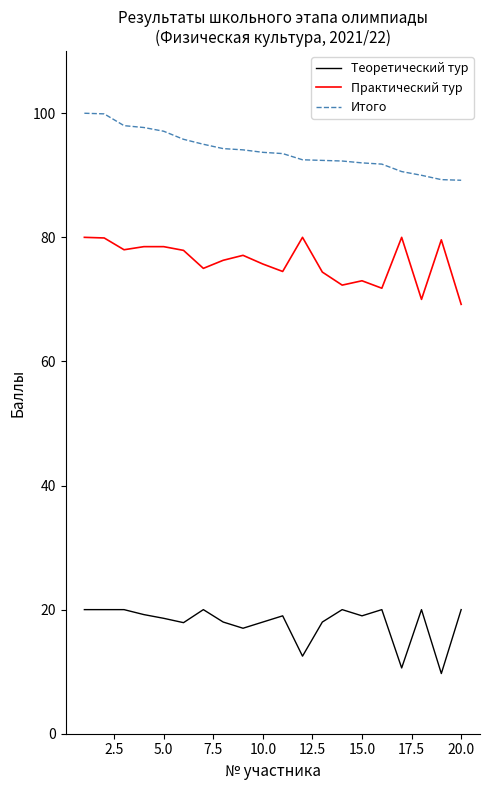

Rank the series by their average value, from lowest to highest.

Теоретический тур, Практический тур, Итого